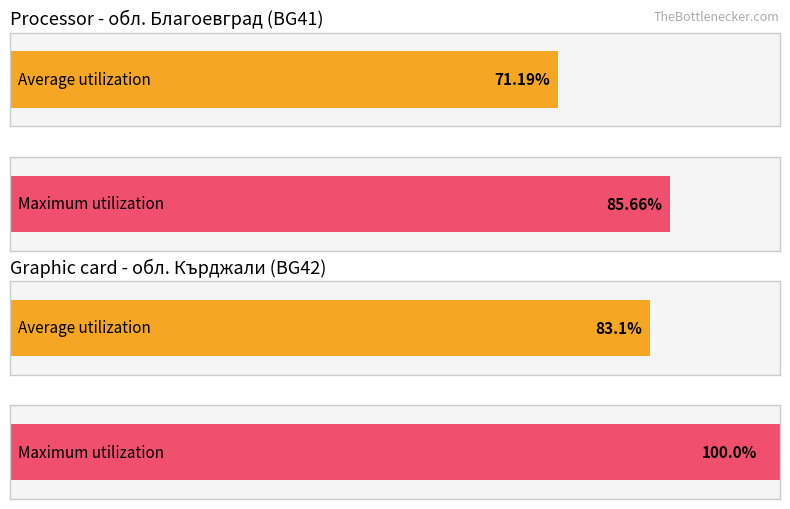

What is the sum of all Average utilization values?

154.3